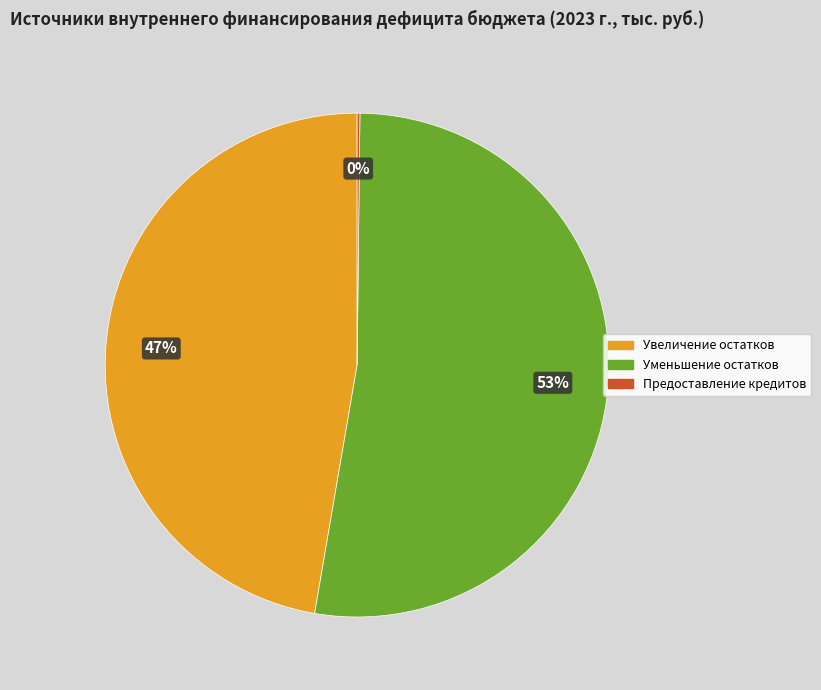

To the nearest percent, what portion does Уменьшение остатков represent?

53%